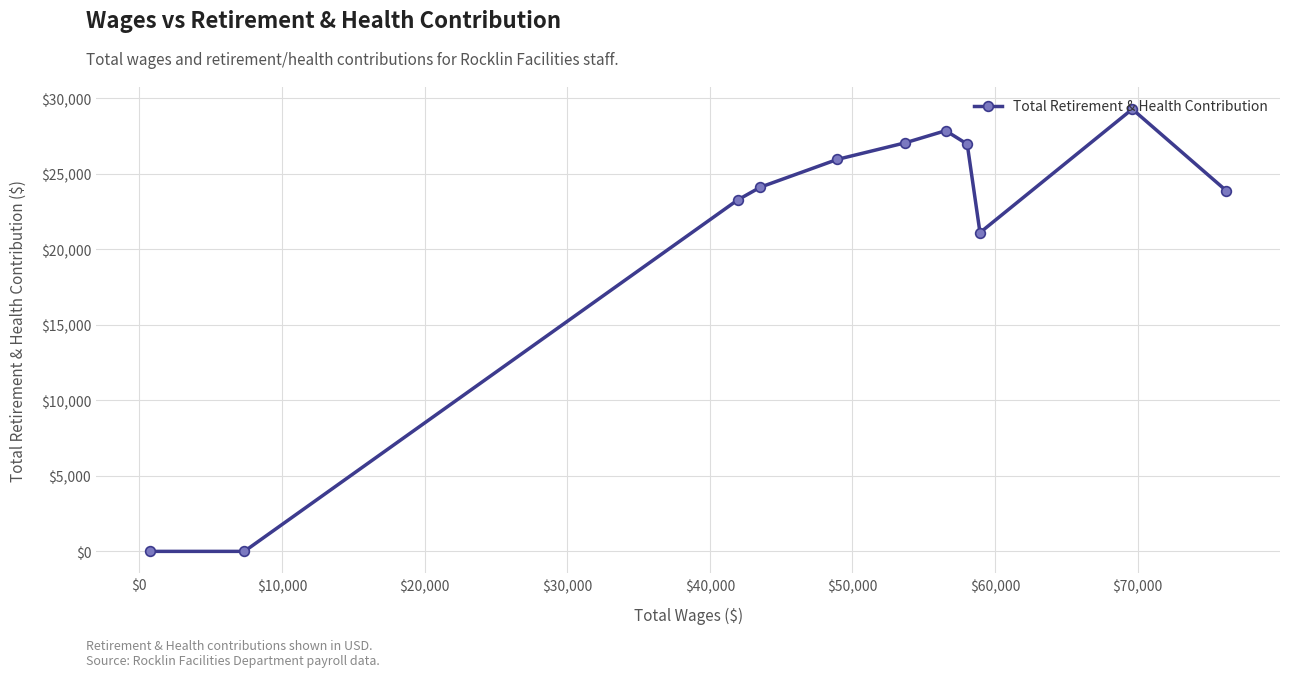

What is the average value?

20866